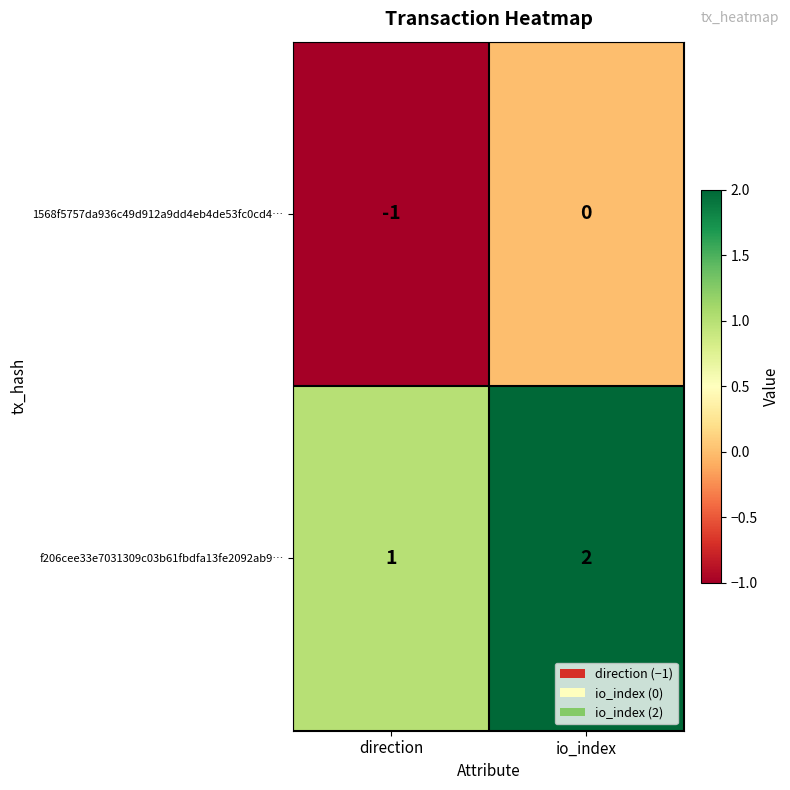

The value of 1568f5757da936c49d912a9dd4eb4de53fc0cd4… at io_index is 0. True or false?

True